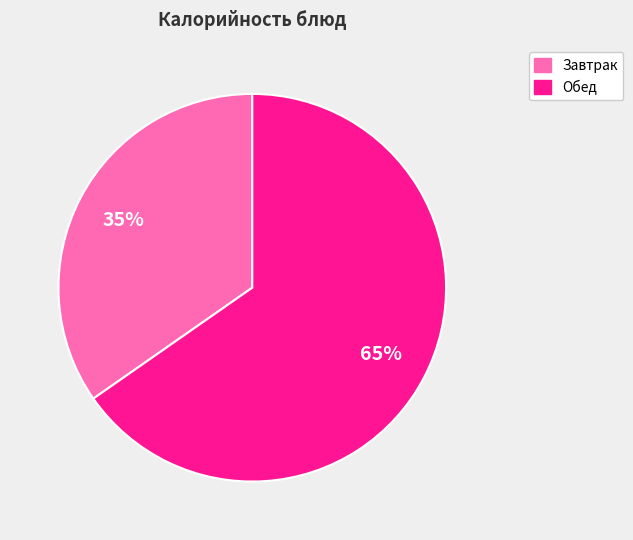

Is there any slice that represents more than half of the pie?

Yes